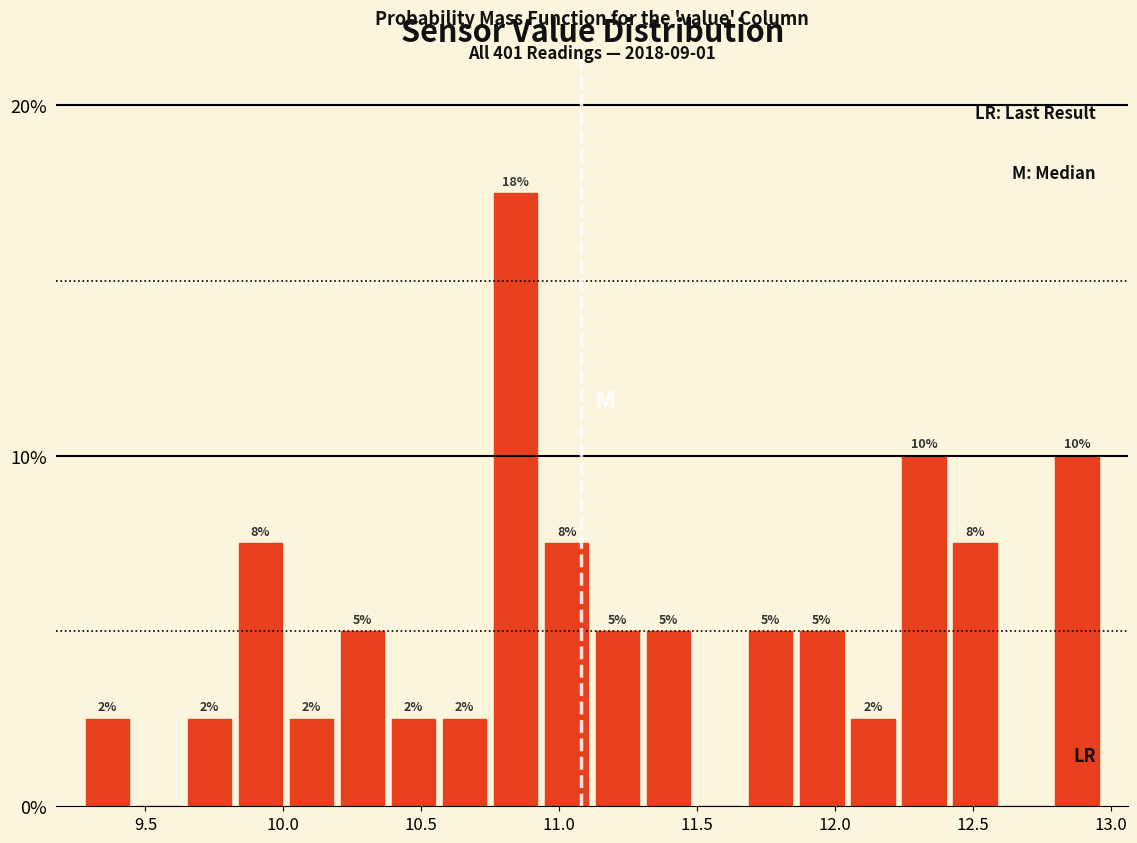

Around what value on the x-axis is the tallest bar? Give the approximate position of its centre, as read against the axis.

10.85